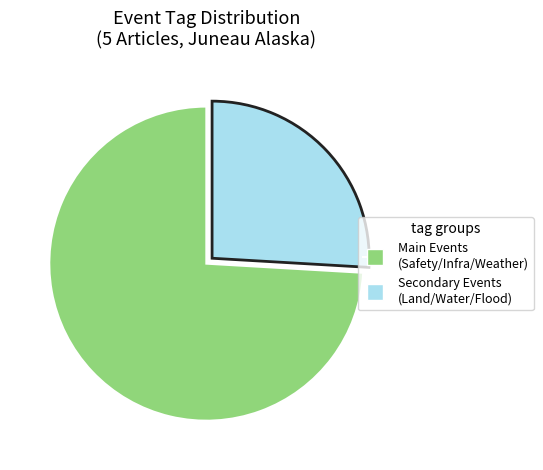

Which slice is the smallest?

Secondary Events (Land/Water/Flood)